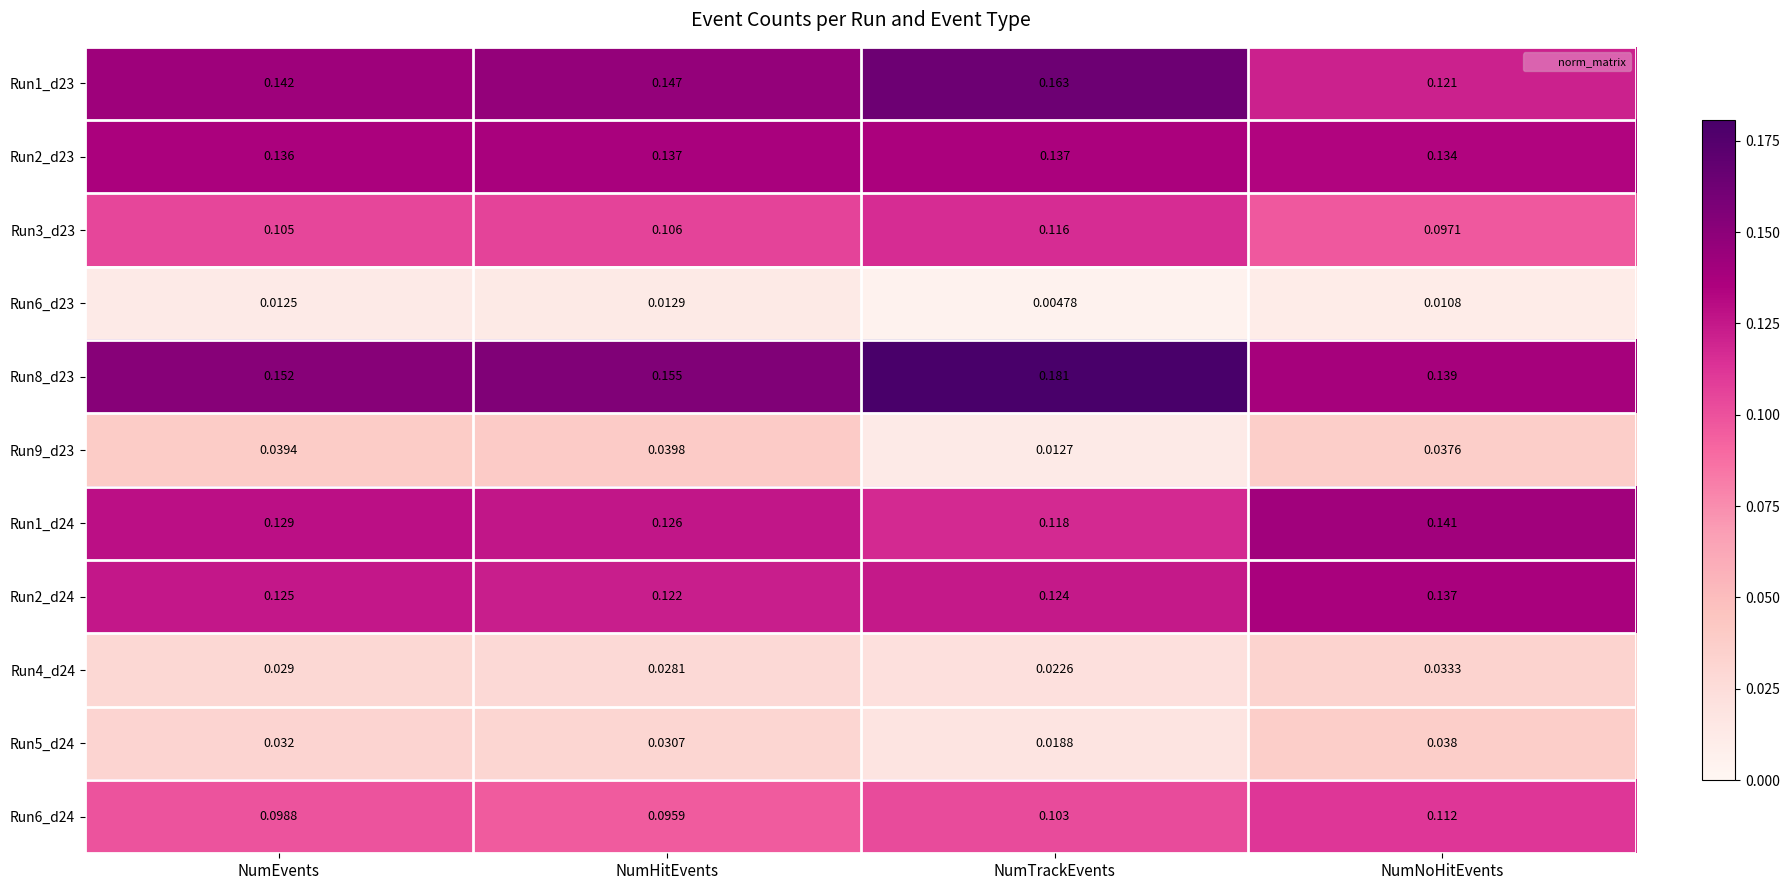

At which label is Run4_d24 closest to 0?

NumTrackEvents